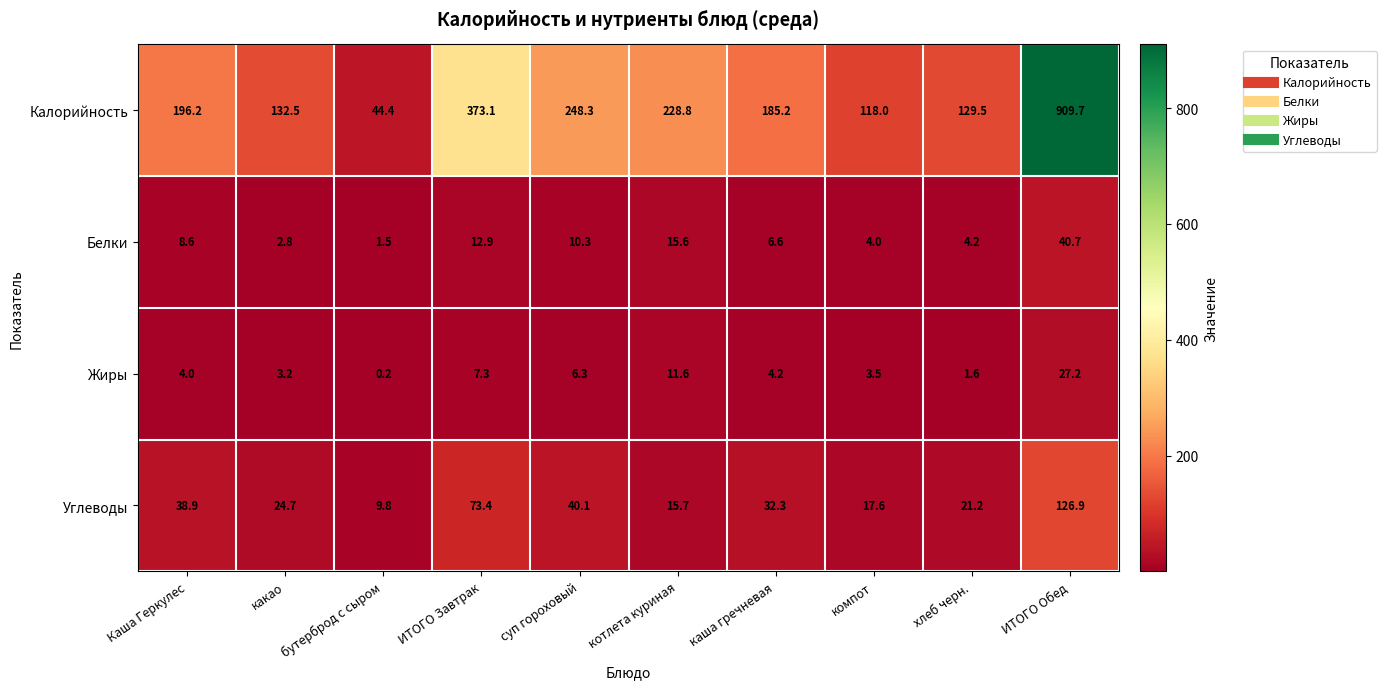

What is the sum of the Углеводы values at котлета куриная and хлеб черн.?

36.9